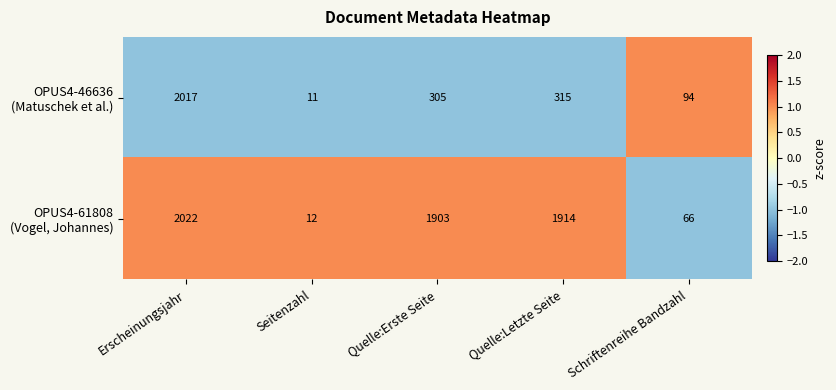

At how many categories does at least one series exceed 1564?

3